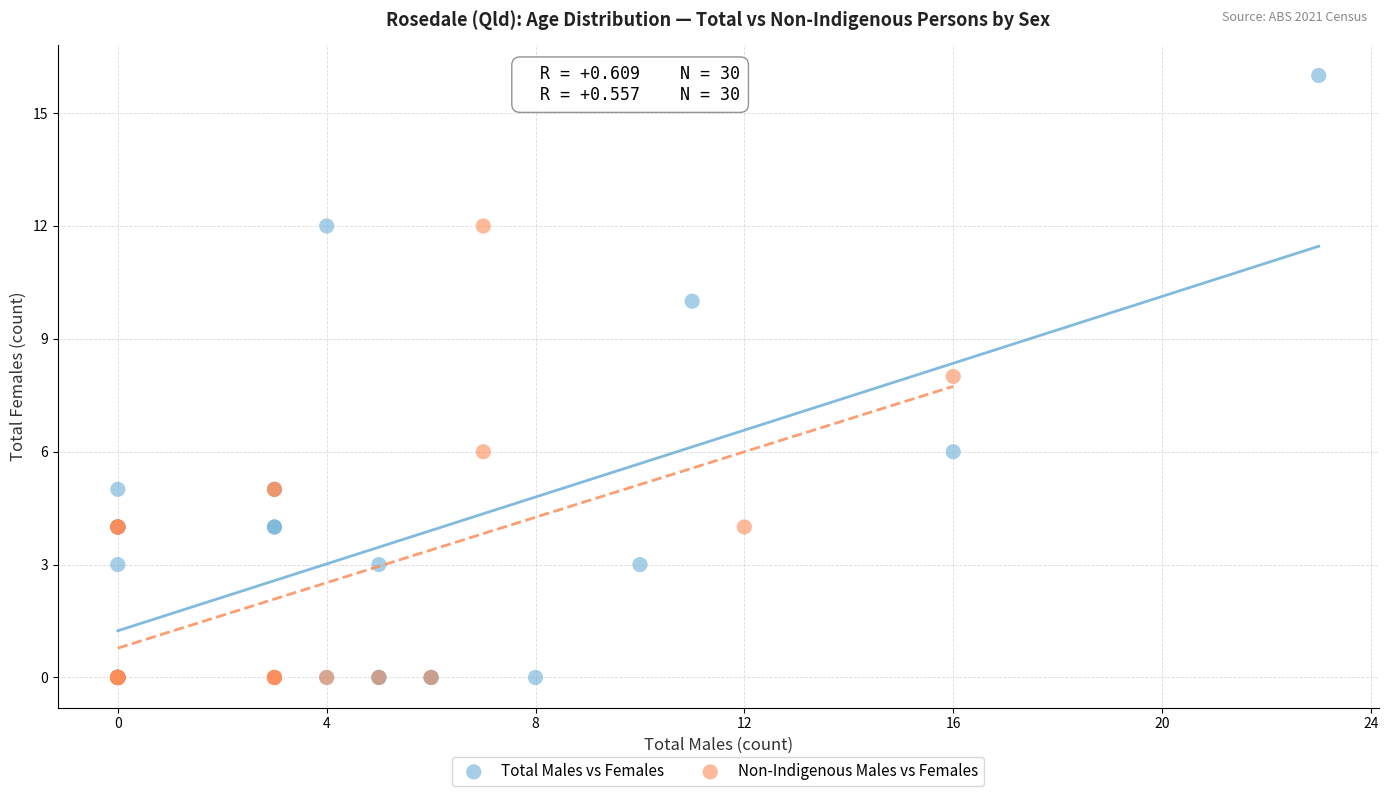

Which series has the largest Y range (max minus min)?

Total Males vs Females